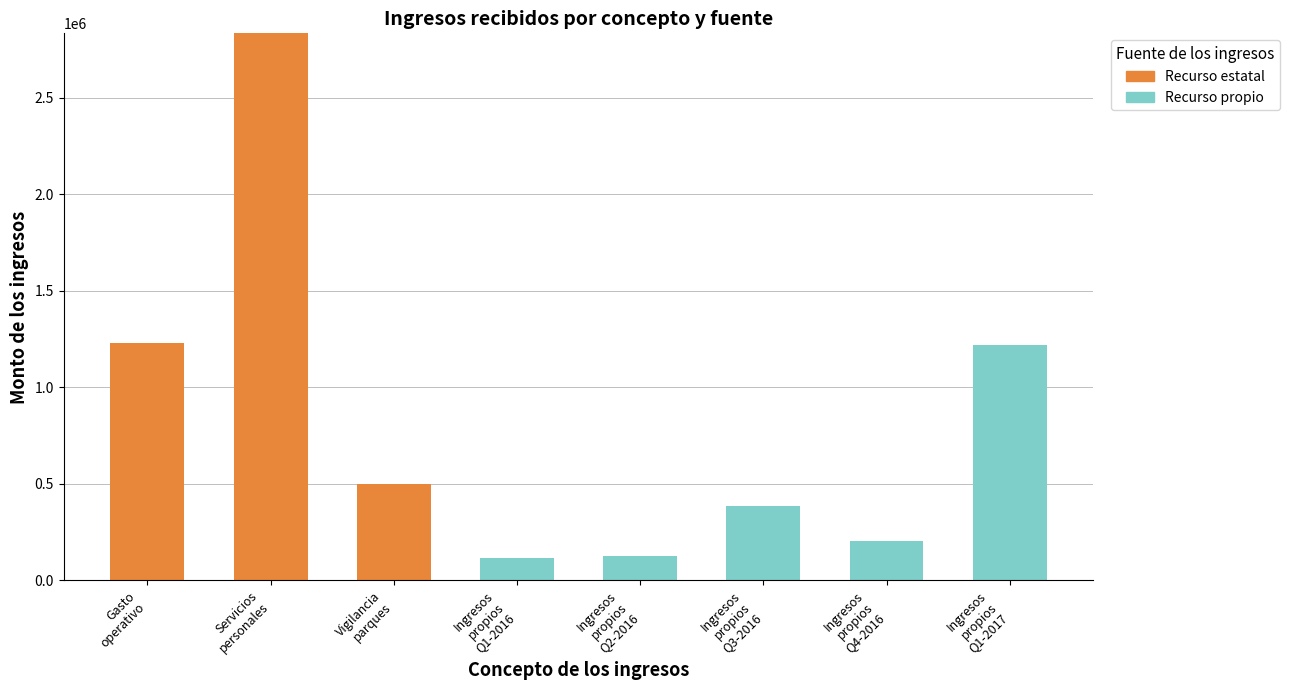

At which category is the sum across all series the highest?

Servicios
personales